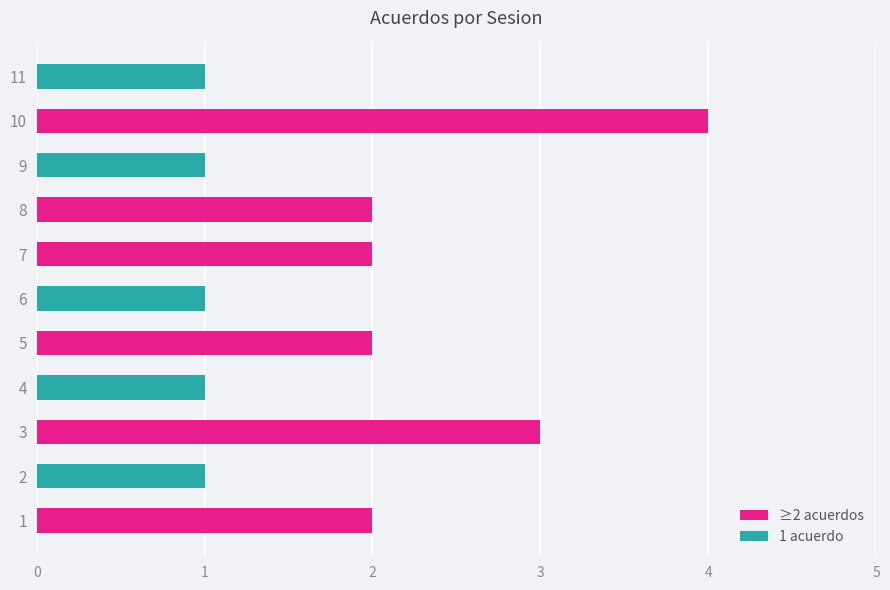

What is the approximate value at 10?

4